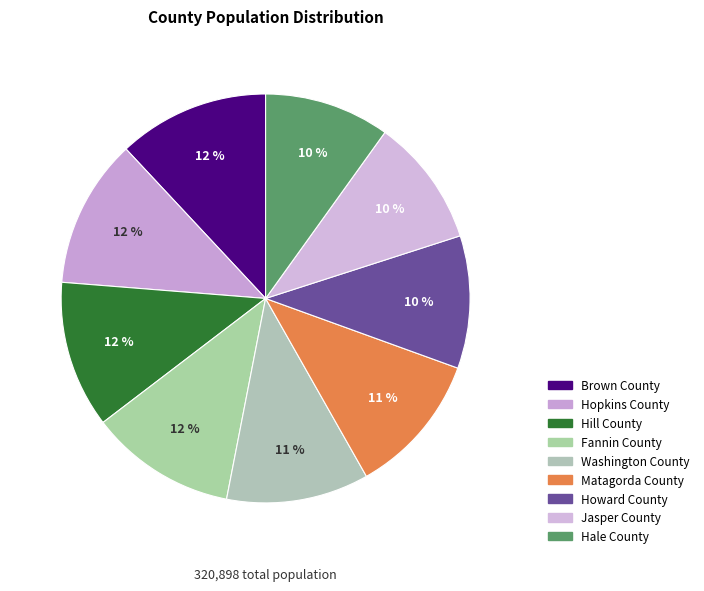

Which category has the biggest portion of the pie?

Brown County